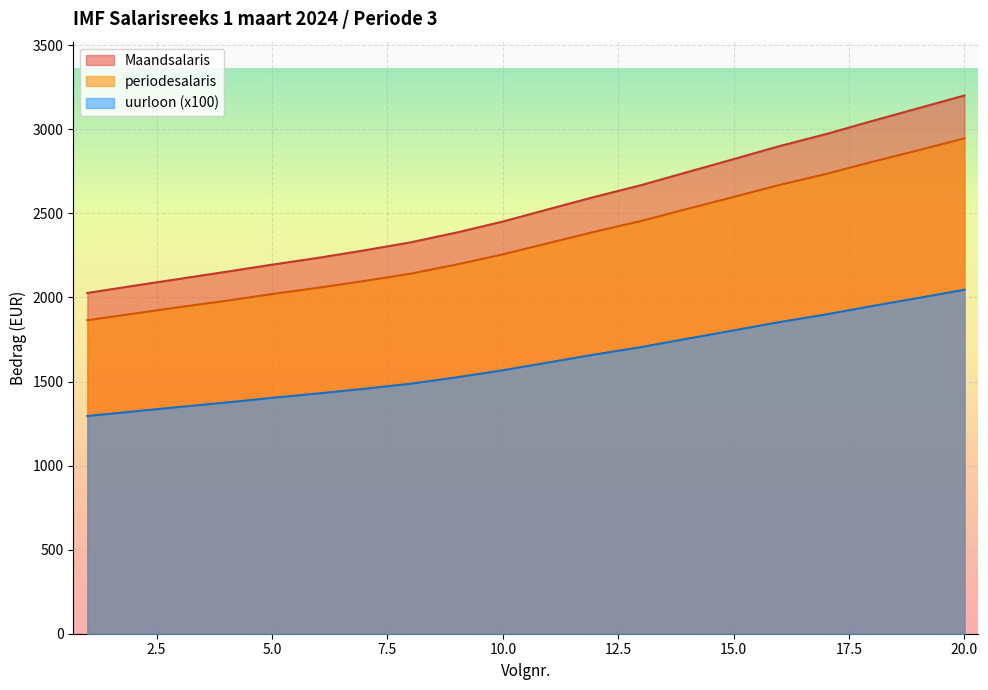

How many data points in Maandsalaris are less than 2525?

10